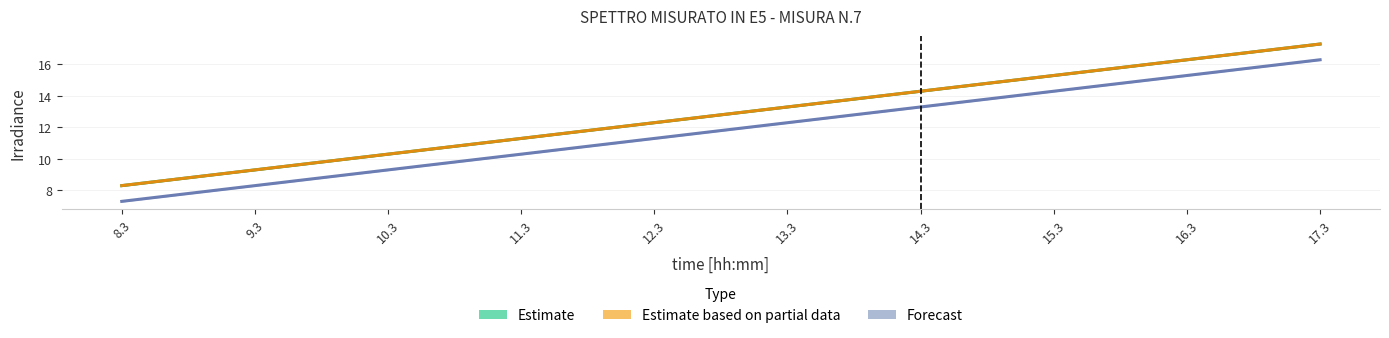

Which series has the widest spread of values?

Estimate